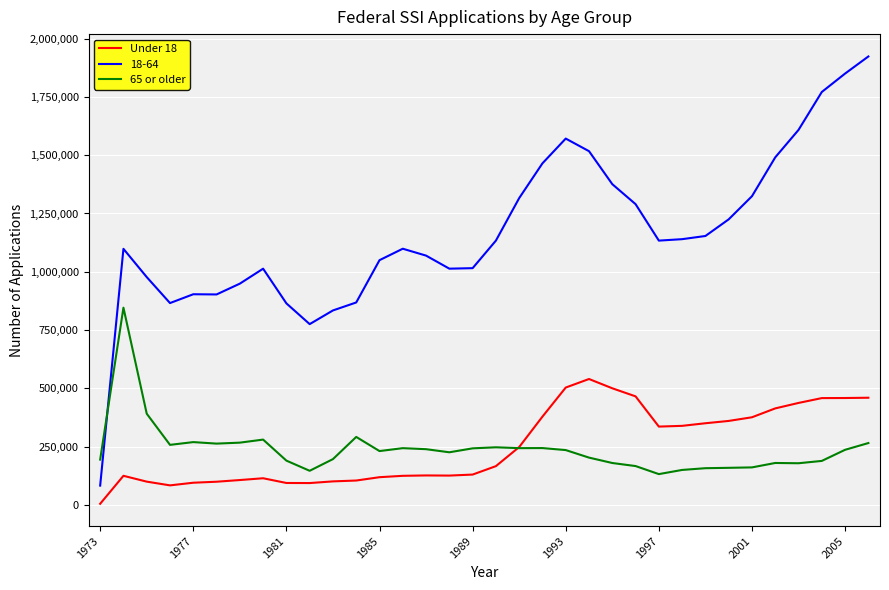

Which series has the largest range (max minus min)?

18-64